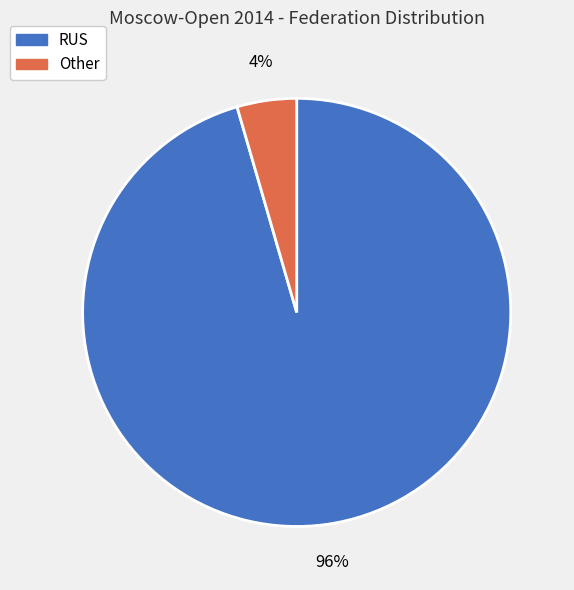

Count the number of slices in the pie.

2